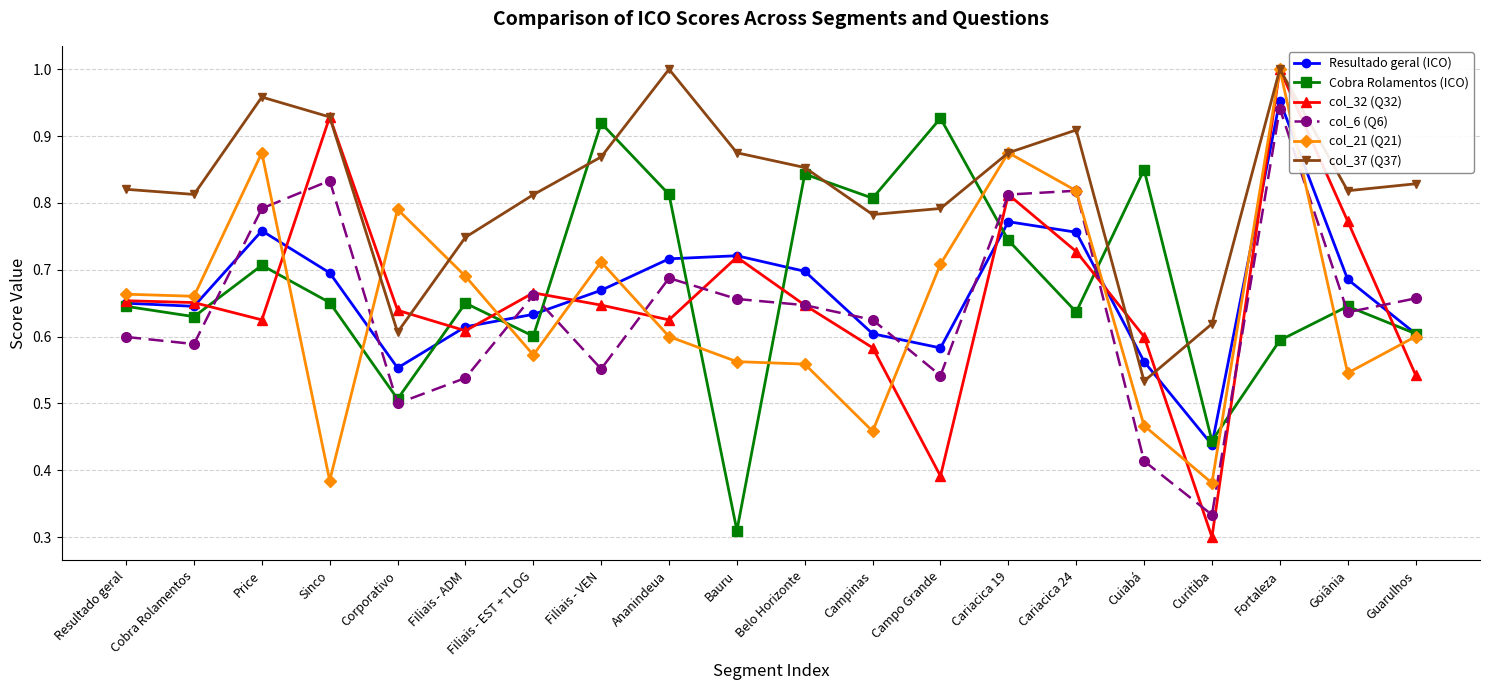

Count the number of categories in the chart.

20